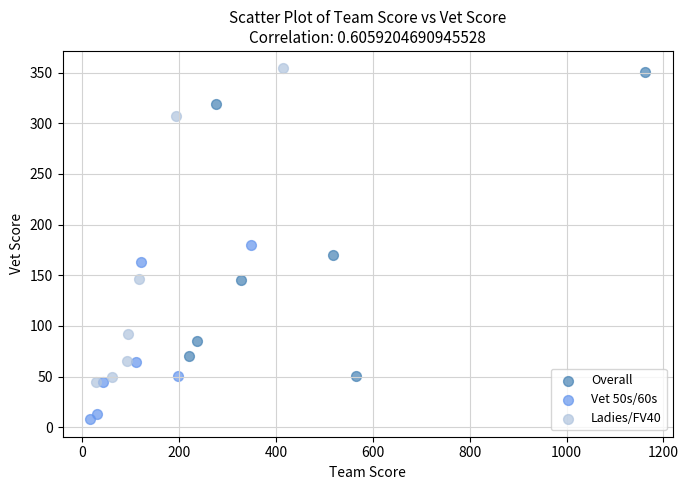

Which series reaches the minimum Y coordinate?

Vet 50s/60s